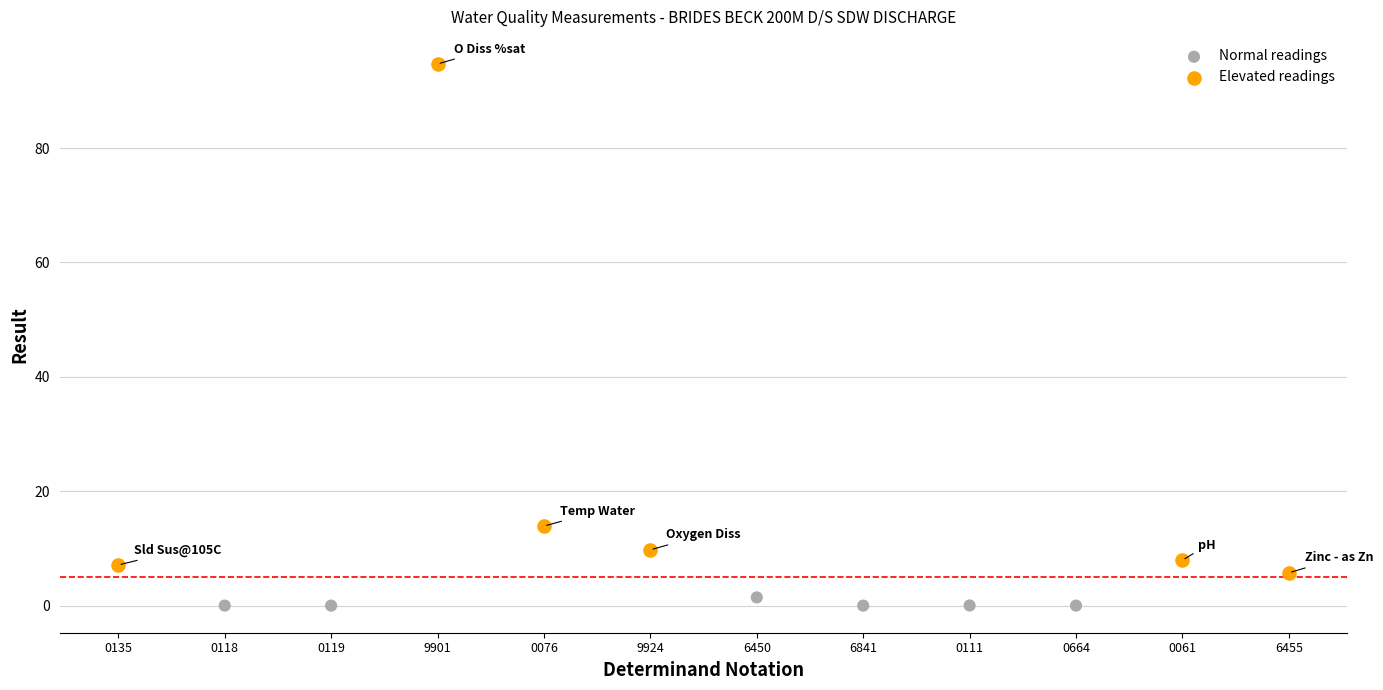

Which series has the widest spread of Y values?

Elevated readings